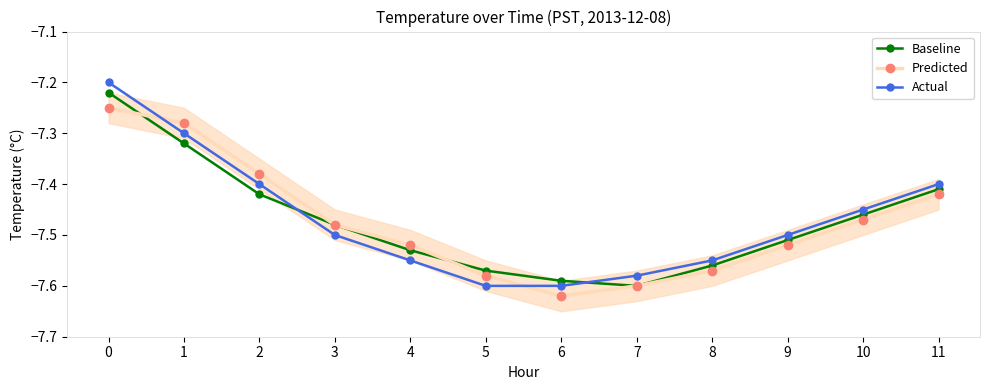

What is the value of the Predicted point at the 2nd from the left?

-7.3